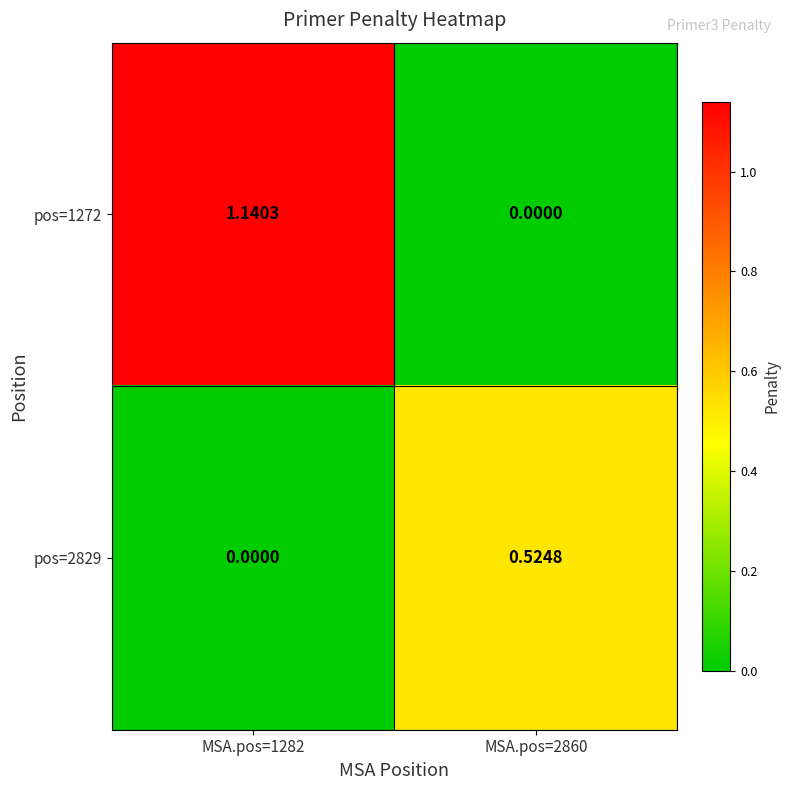

Is the value of pos=1272 at MSA.pos=2860 greater than the value of pos=2829 at MSA.pos=2860?

No